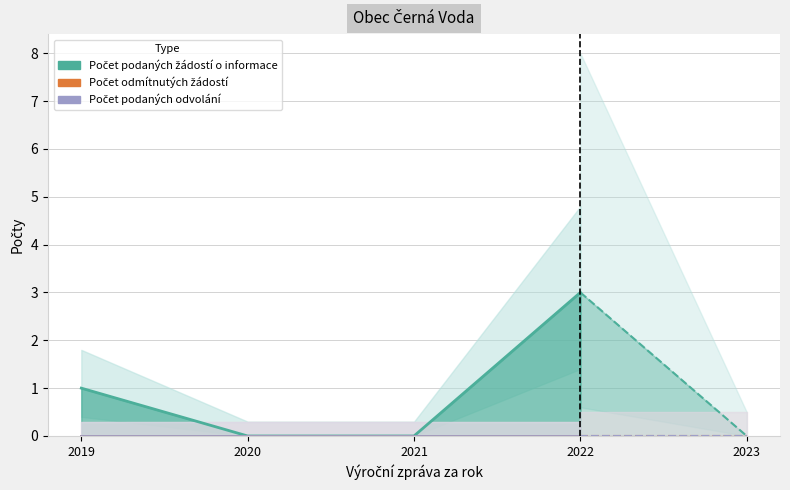

Which series has the largest range (max minus min)?

Počet podaných žádostí o informace